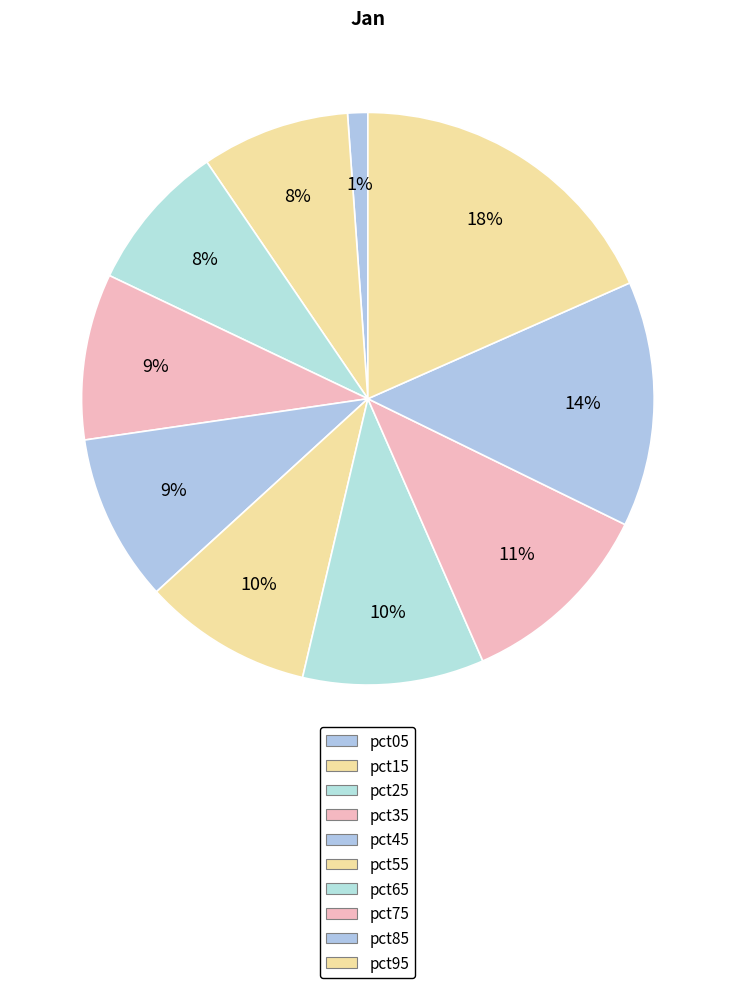

Which has a higher value, pct15 or pct75?

pct75